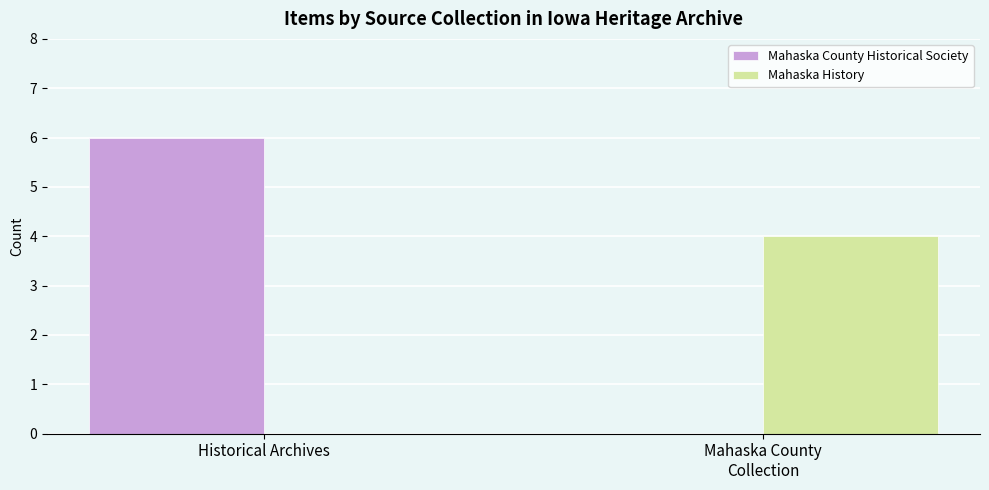

At which label does Mahaska History reach its peak?

Mahaska County
Collection